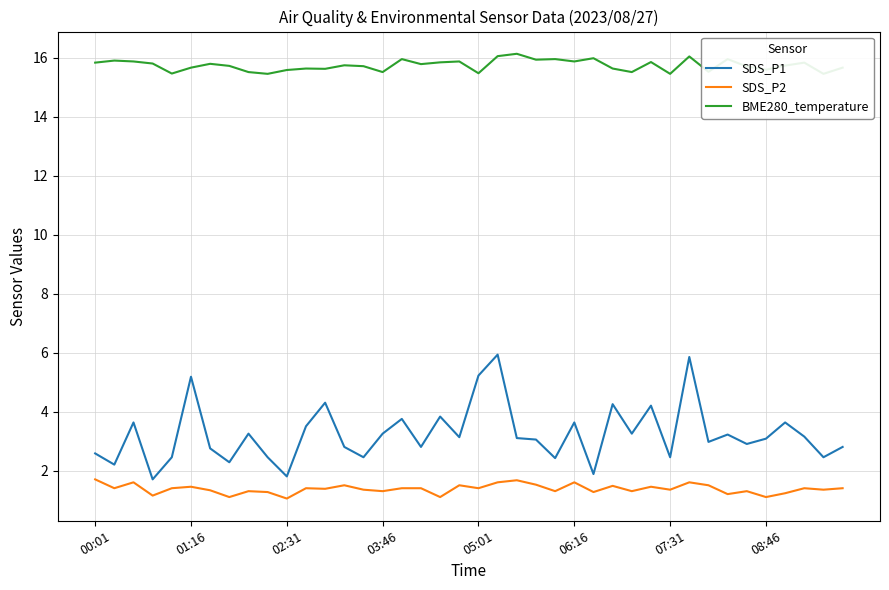

What value does the SDS_P2 series have at 22?

1.7